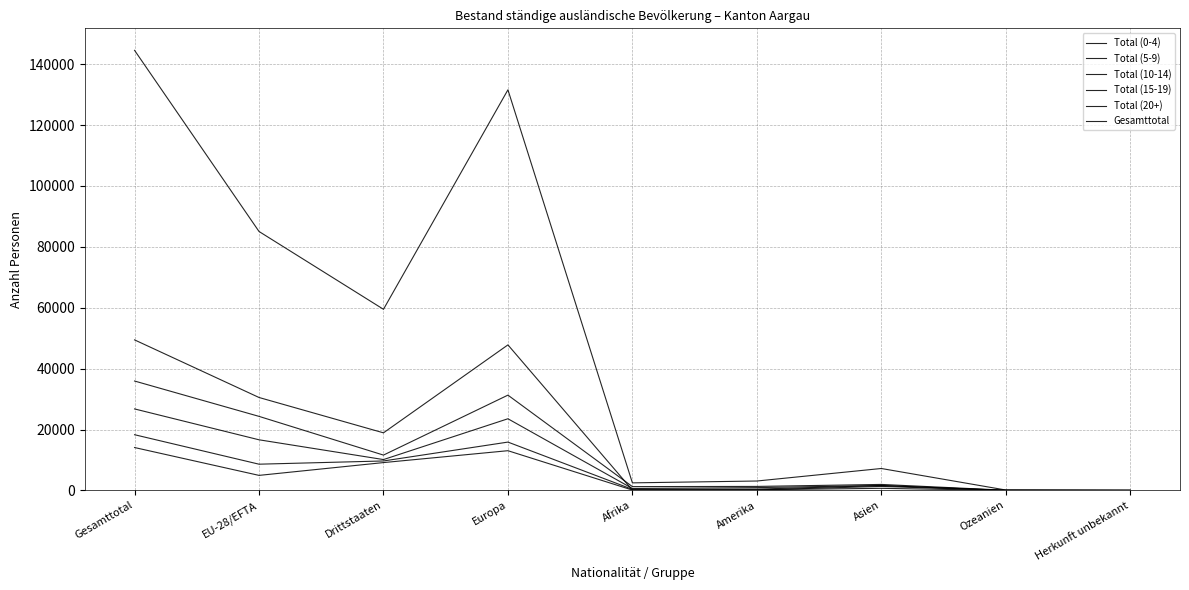

Is this an area chart (filled region under the line)?

No